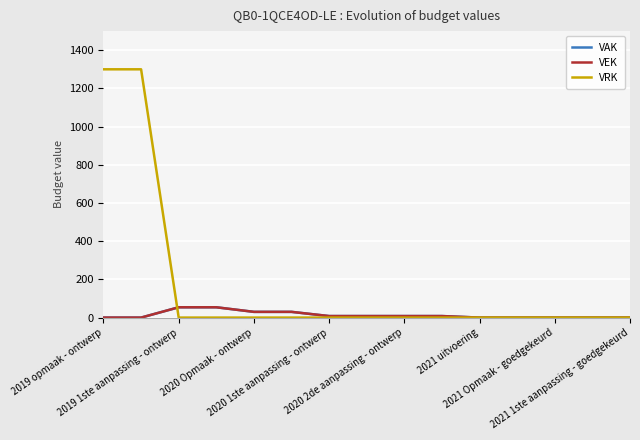

Does the chart display data point markers on the line(s)?

No